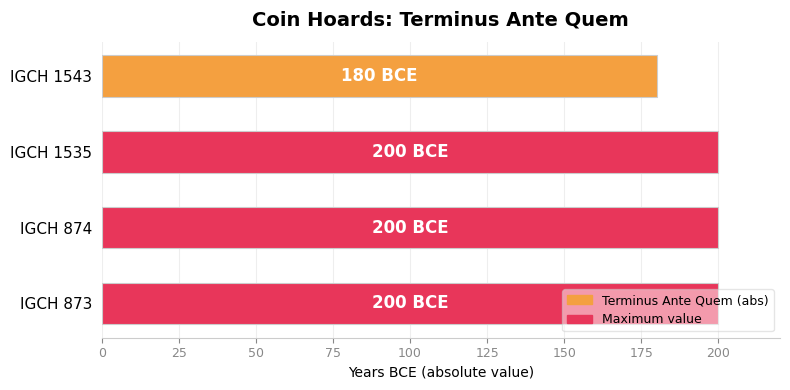

Does the chart contain any negative values?

No